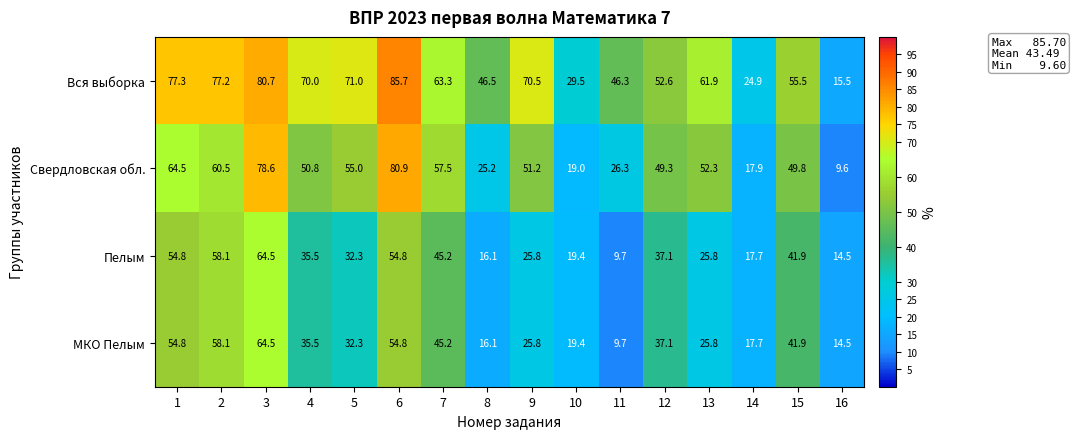

What is the total value across all series at 6?

276.2